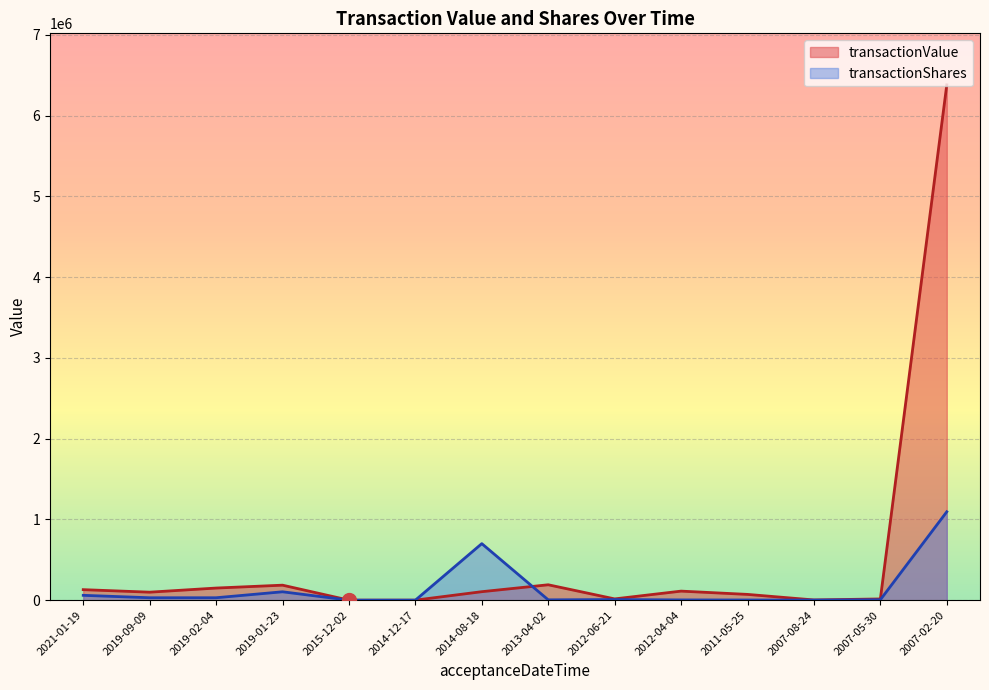

Count the number of categories in the chart.

14